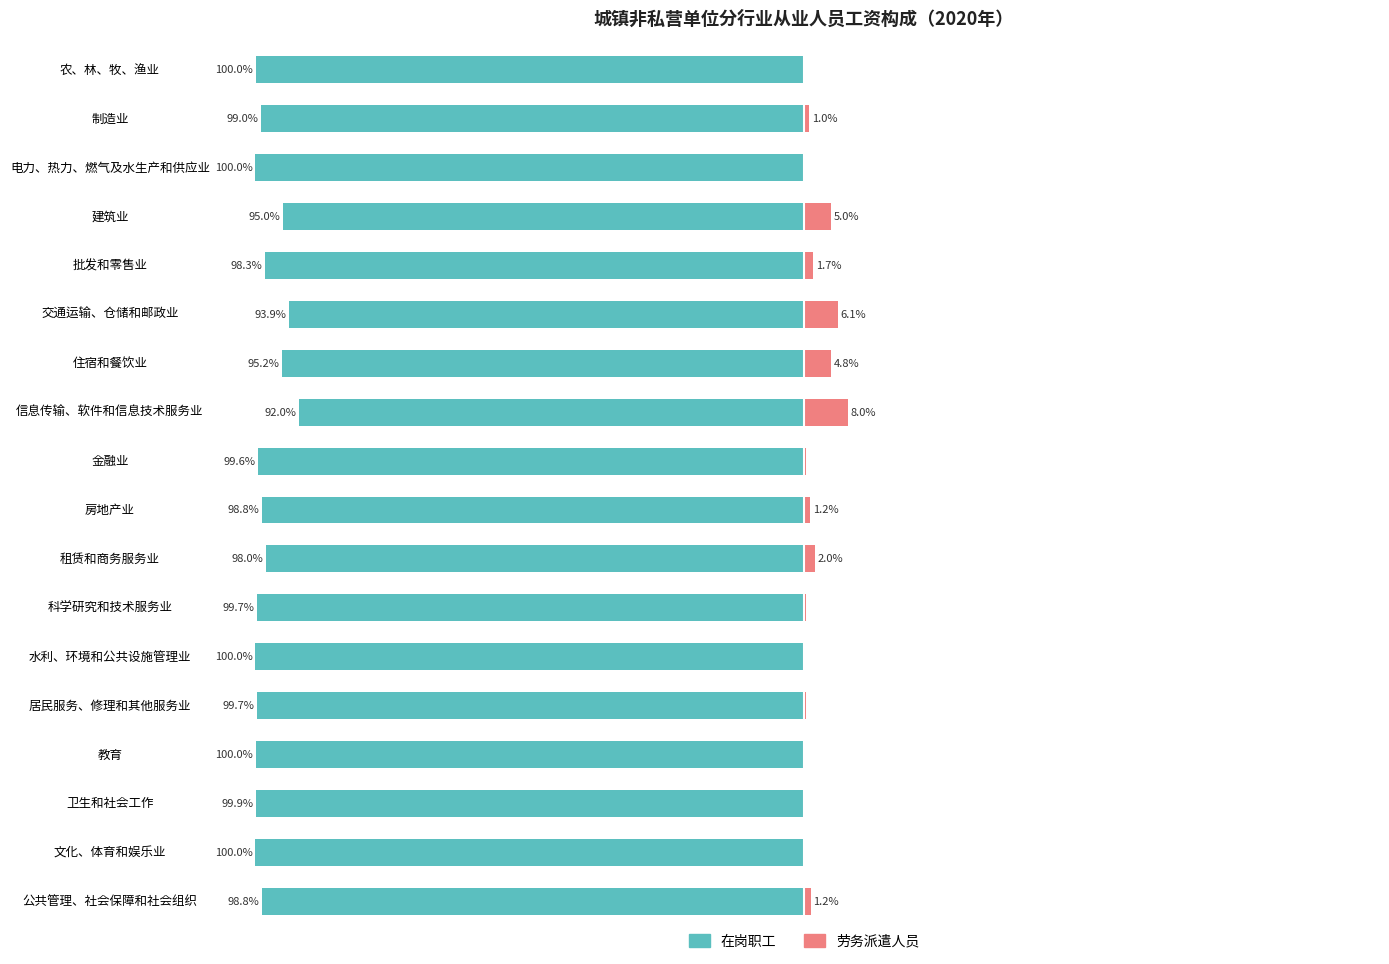

How many bars are there in each group?

2